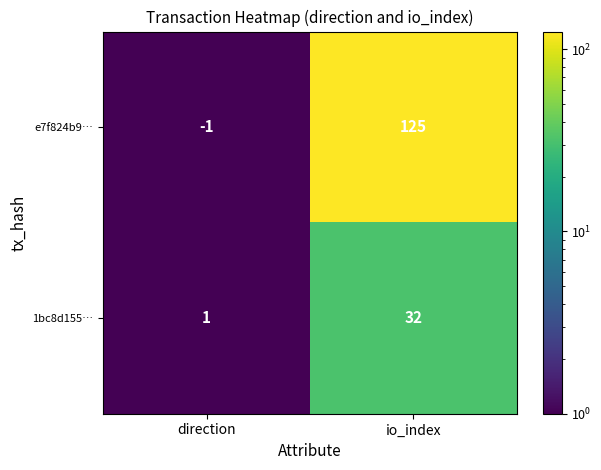

What is the total value across all series at io_index?

157